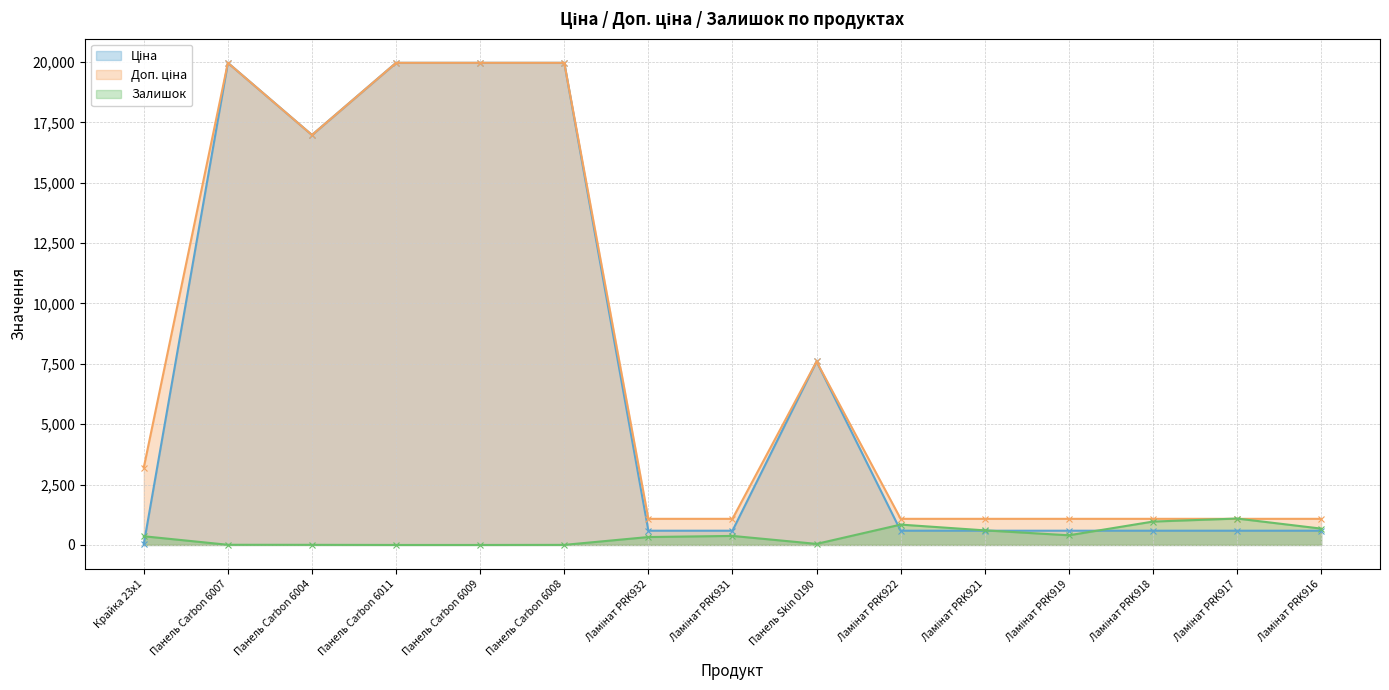

What is the difference between the maximum and second lowest values in the Залишок series?

1093.0